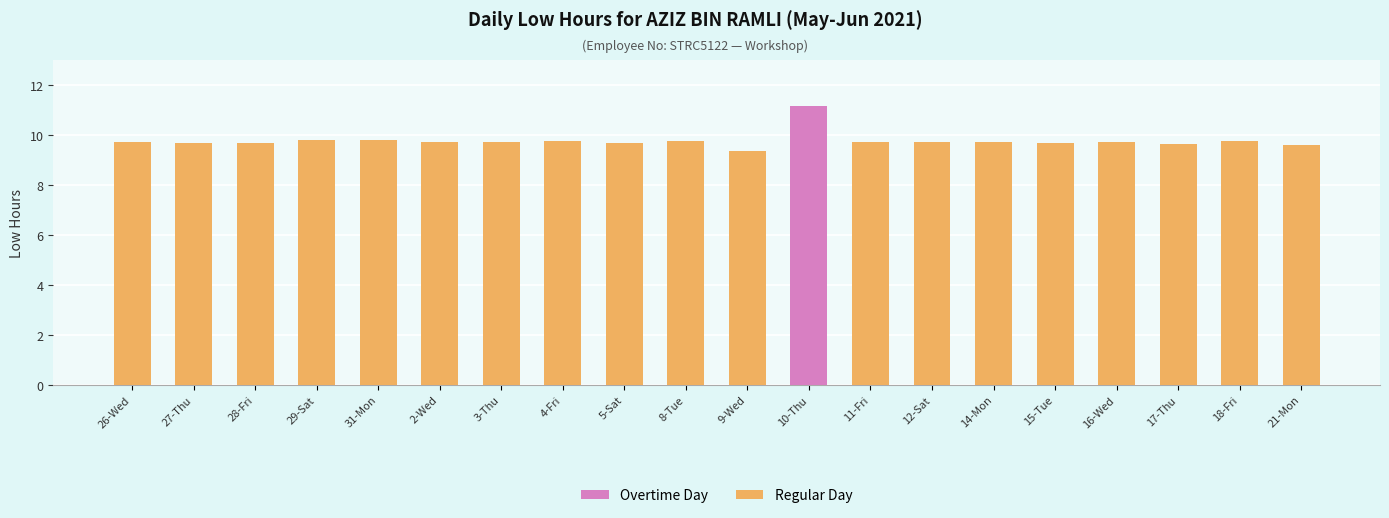

The Regular Day series shows 9.8 at 16-Wed. True or false?

True